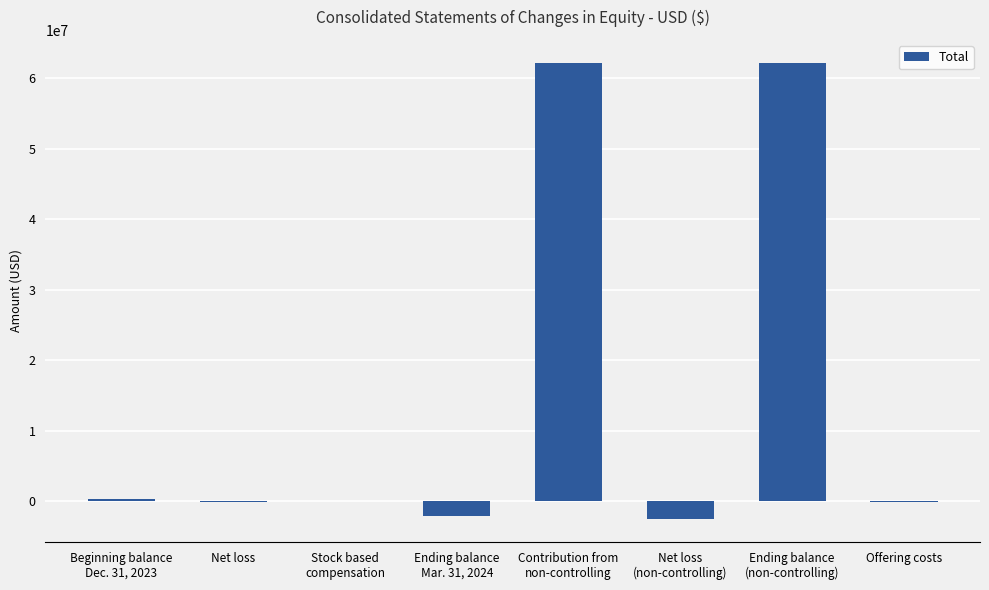

What is the sum of all values?

120109054